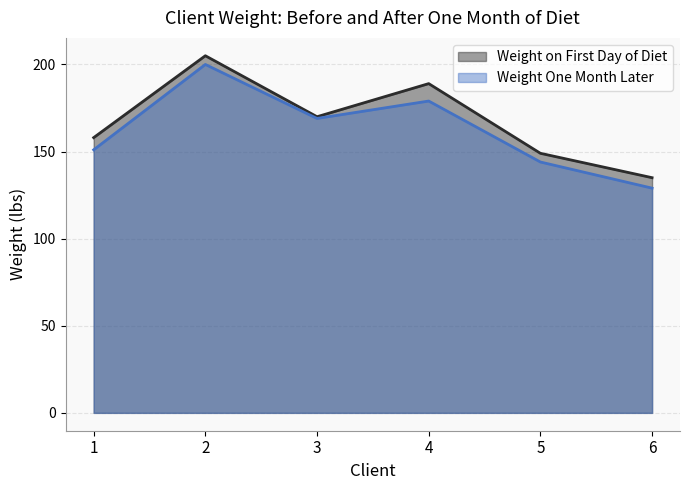

What is the maximum value for Weight on First Day of Diet?

205